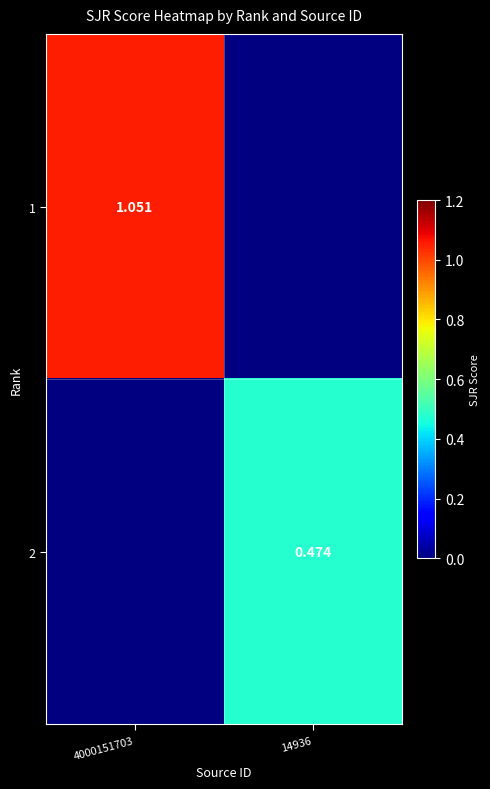

Where is 1 nearest to the value 1?

4000151703